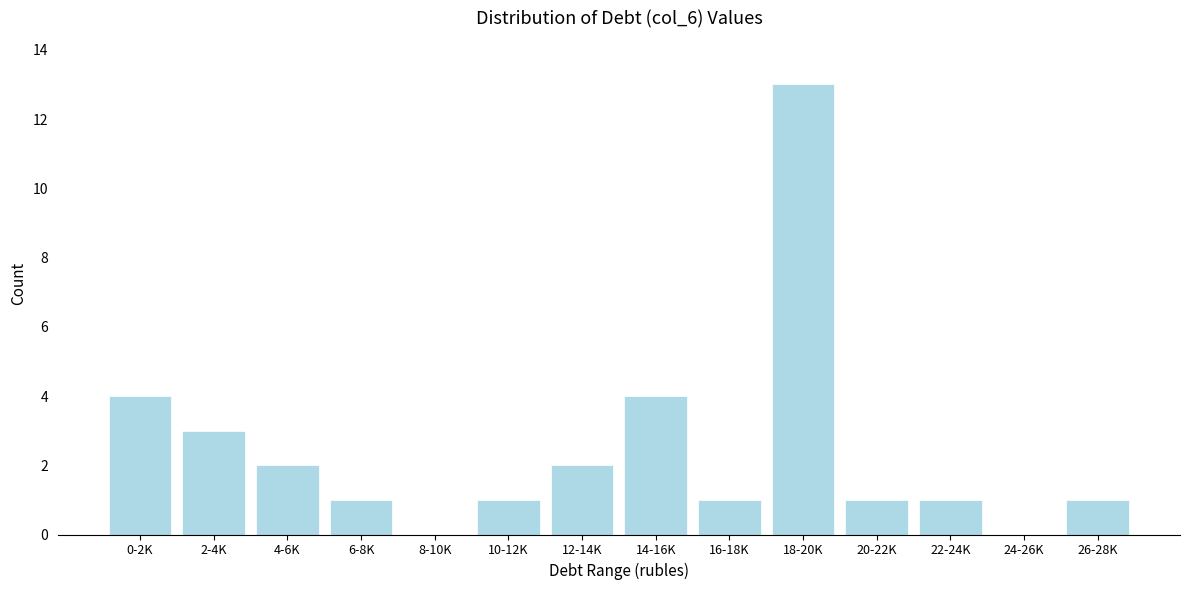

Reading left to right, extract all data points from this chart.

0-2K=4	2-4K=3	4-6K=2	6-8K=1	8-10K=0	10-12K=1	12-14K=2	14-16K=4	16-18K=1	18-20K=13	20-22K=1	22-24K=1	24-26K=0	26-28K=1